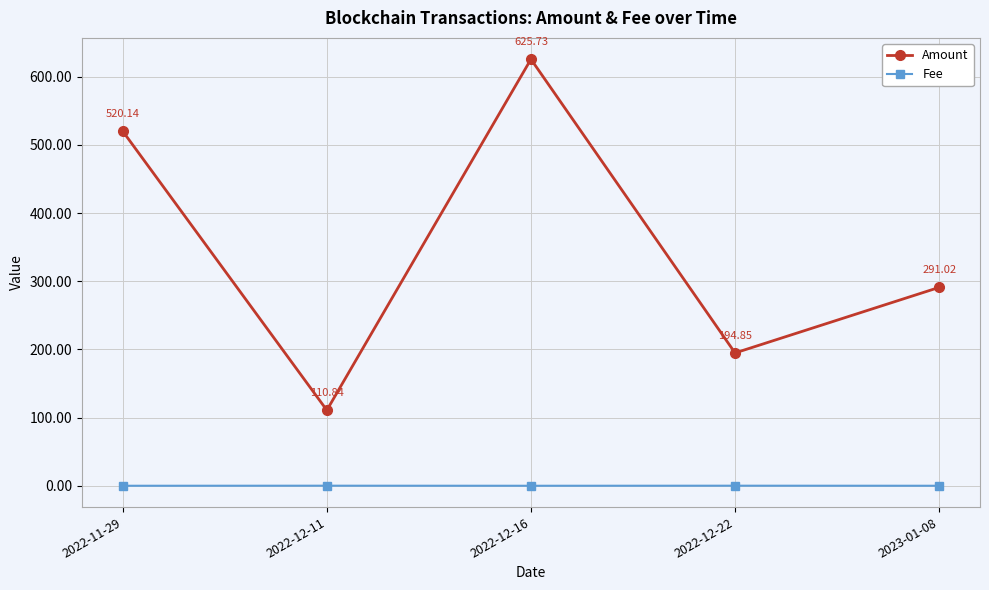

What is the highest value of the Fee series?

0.1